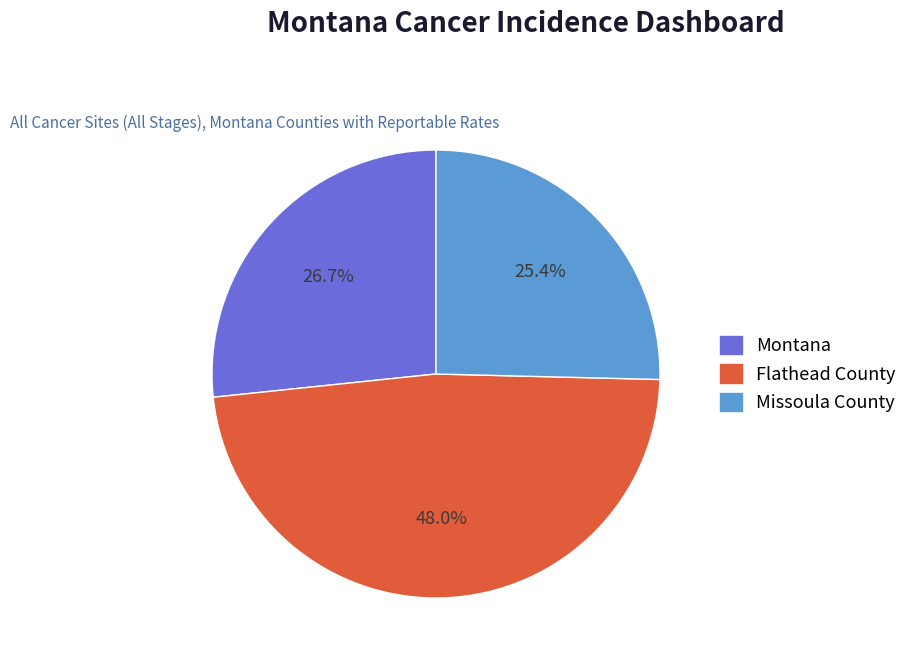

How many slices are in this pie chart?

3